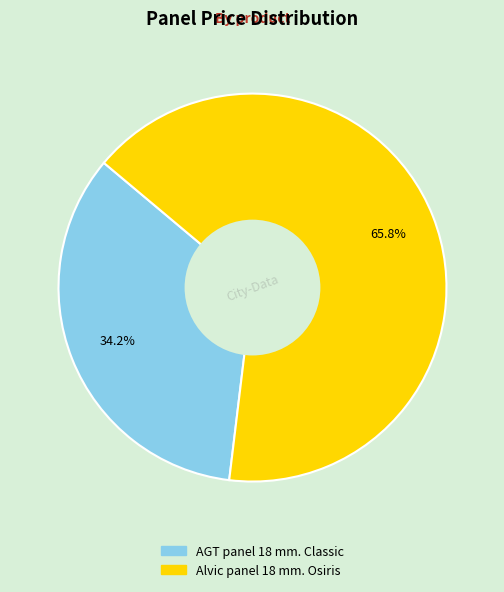

To the nearest percent, what is the average slice percentage?

50%